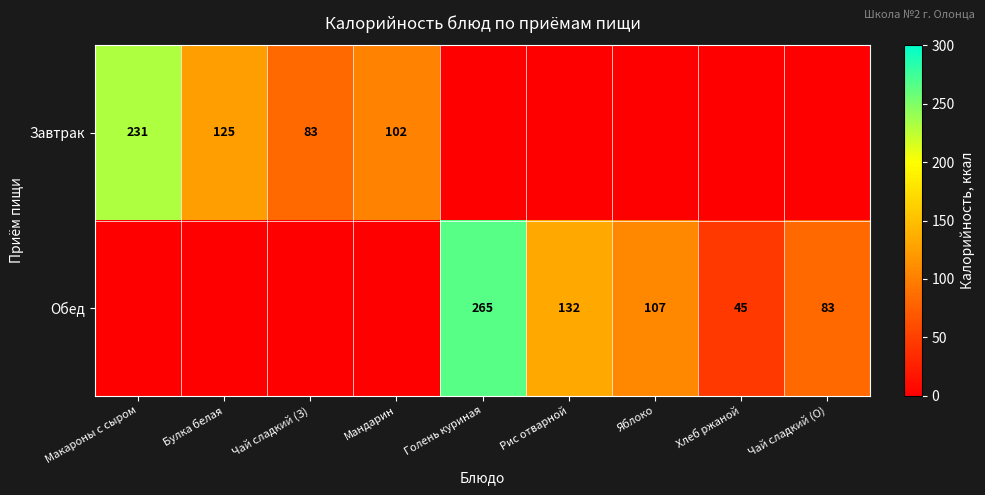

What is the total value across all series at Мандарин?

102